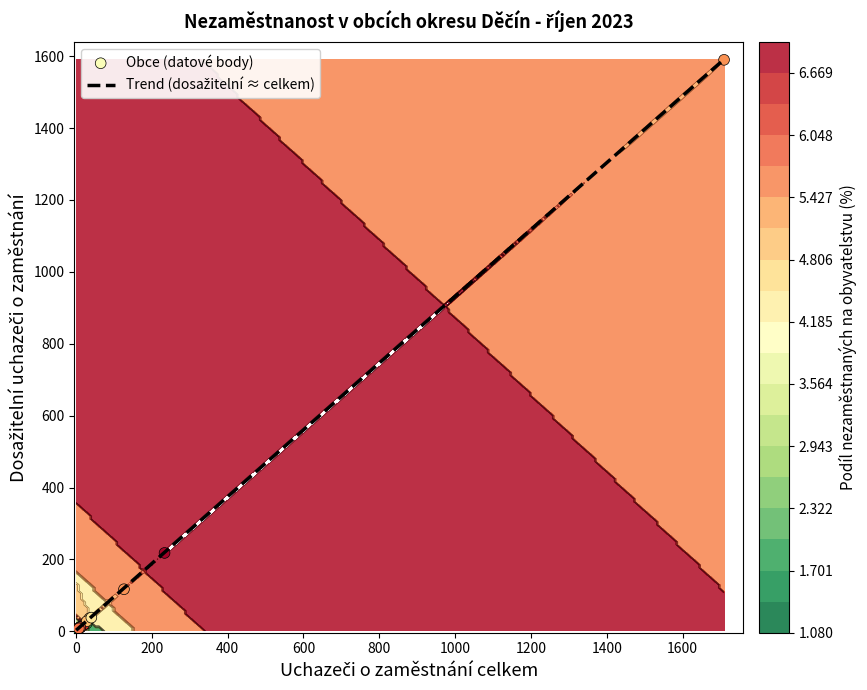

Reading right to left, extract all data points from this chart.

uchazeči_celkem: 8.0	12.0	41.0	29.0	2.0	12.0	8.0	22.0	11.0	1.0	29.0	36.0	13.0	8.0	13.0	1709.0	234.0	8.0	127.0	13.0
dosažitelní: 8.0	11.0	38.0	28.0	2.0	12.0	8.0	19.0	11.0	1.0	22.0	36.0	13.0	8.0	13.0	1590.0	218.0	8.0	117.0	11.0
podíl: 5.8	6.1	4.5	5.0	1.1	2.2	3.2	6.4	4.5	1.9	2.0	5.0	3.4	2.8	3.1	5.5	7.0	3.8	5.4	4.0